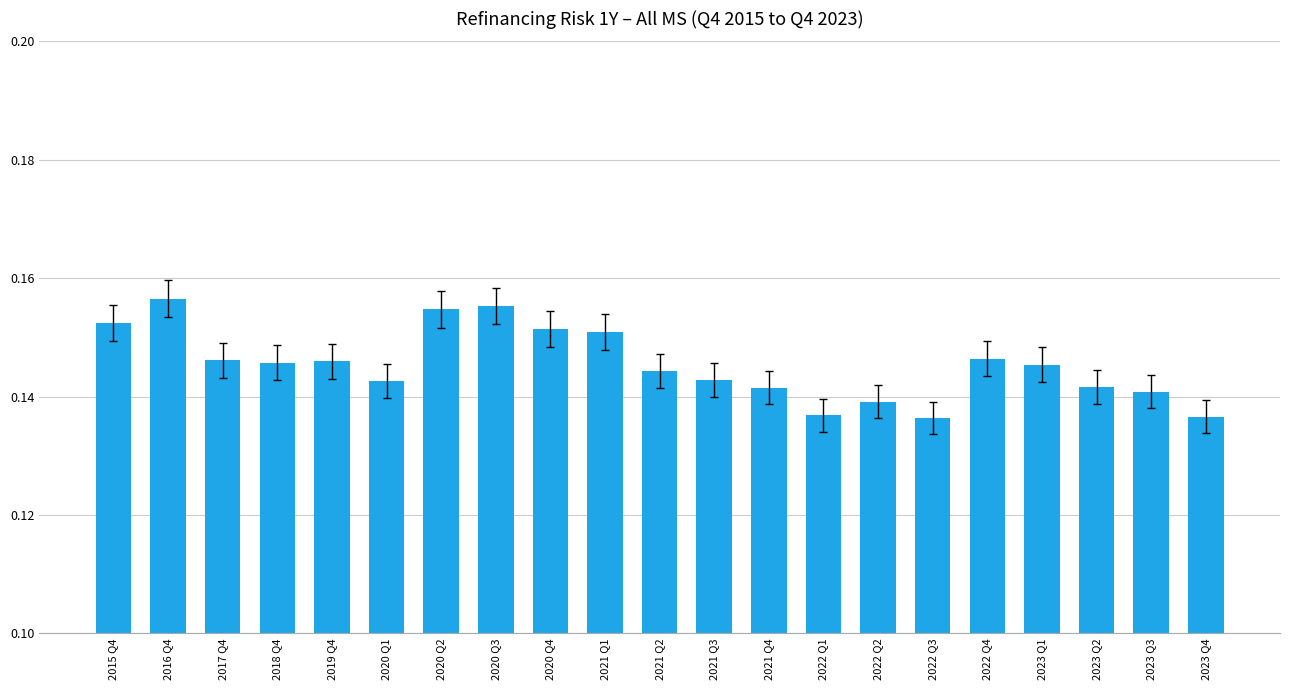

The chart shows a value of 0.0 at 2021 Q4. True or false?

False